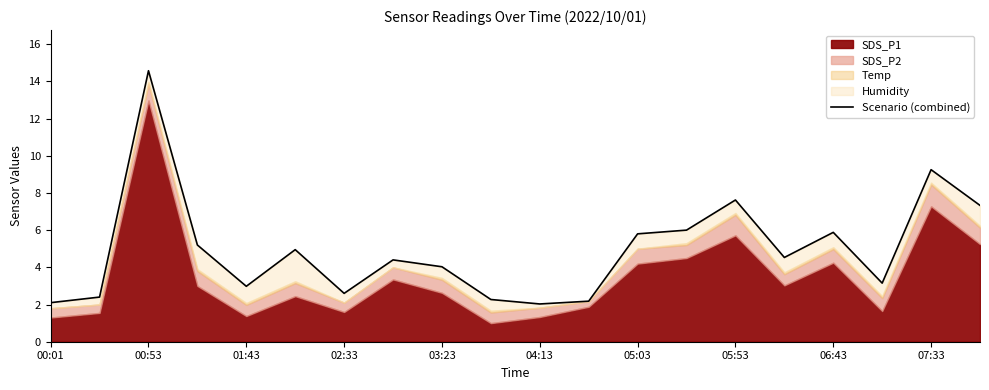

What is the sum of all values?

99.3